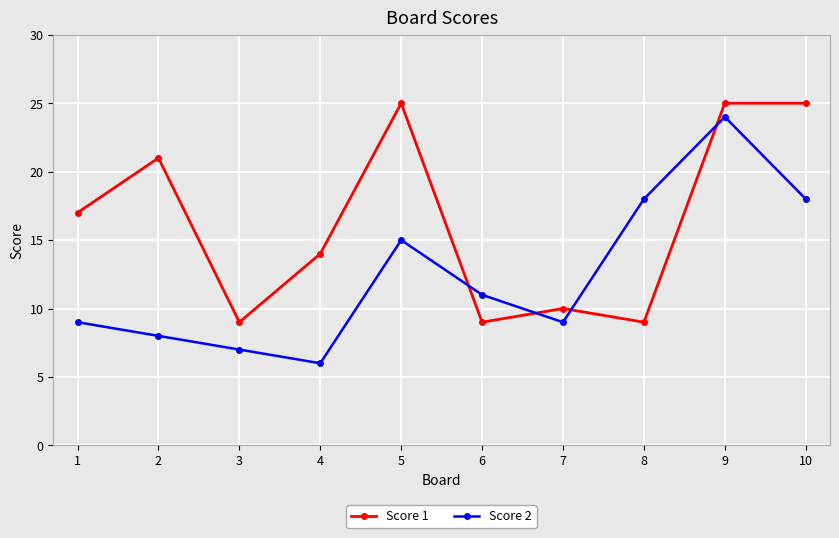

How many values in the Score 2 series are below 11?

5